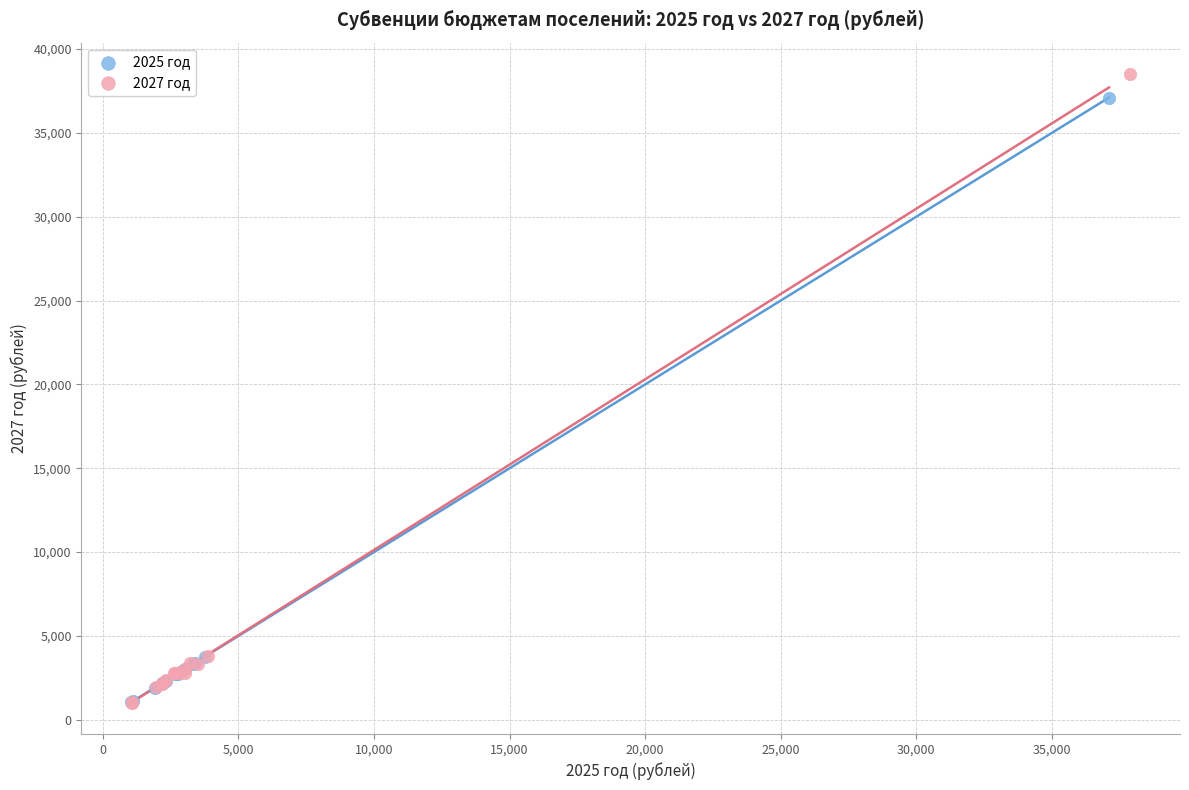

What are all the series names shown in the legend?

2025 год, 2027 год